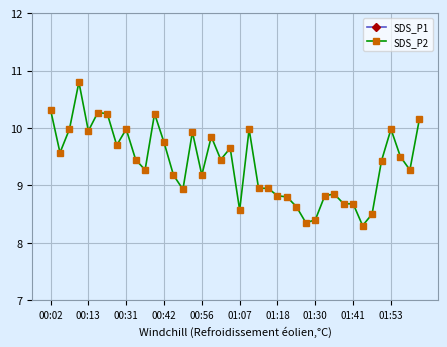

What is the sum of all SDS_P1 values?

650.6